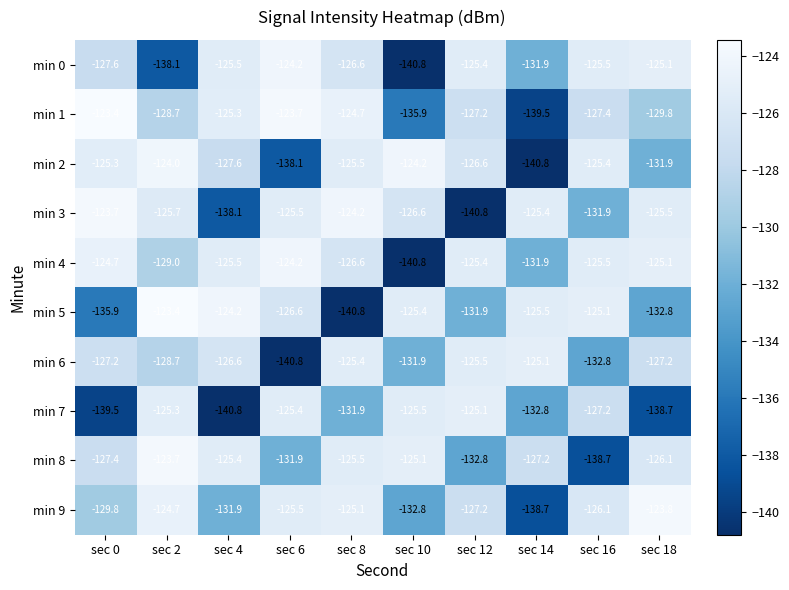

What is the spread (max minus min) of values at sec 8?

16.6